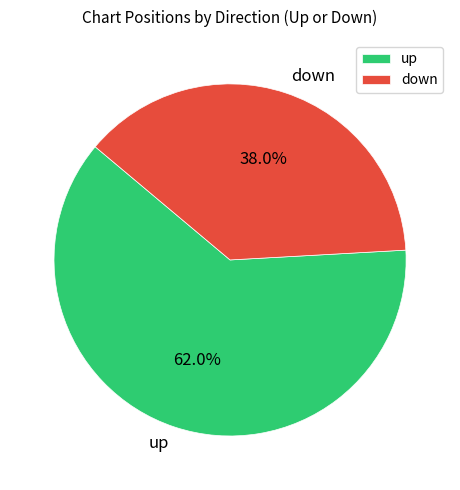

To the nearest percent, what percentage of the pie is up?

62%